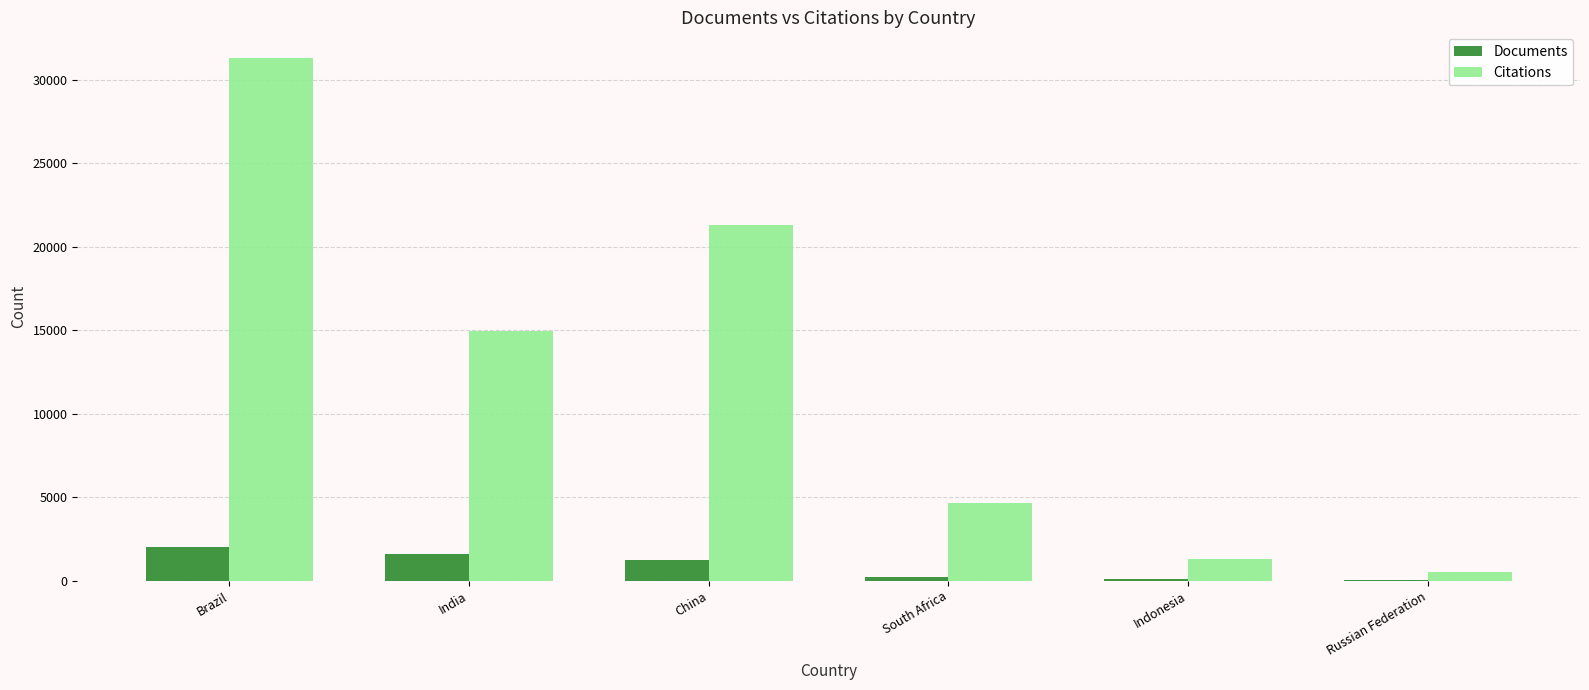

The Citations series shows 3179 at South Africa. True or false?

False